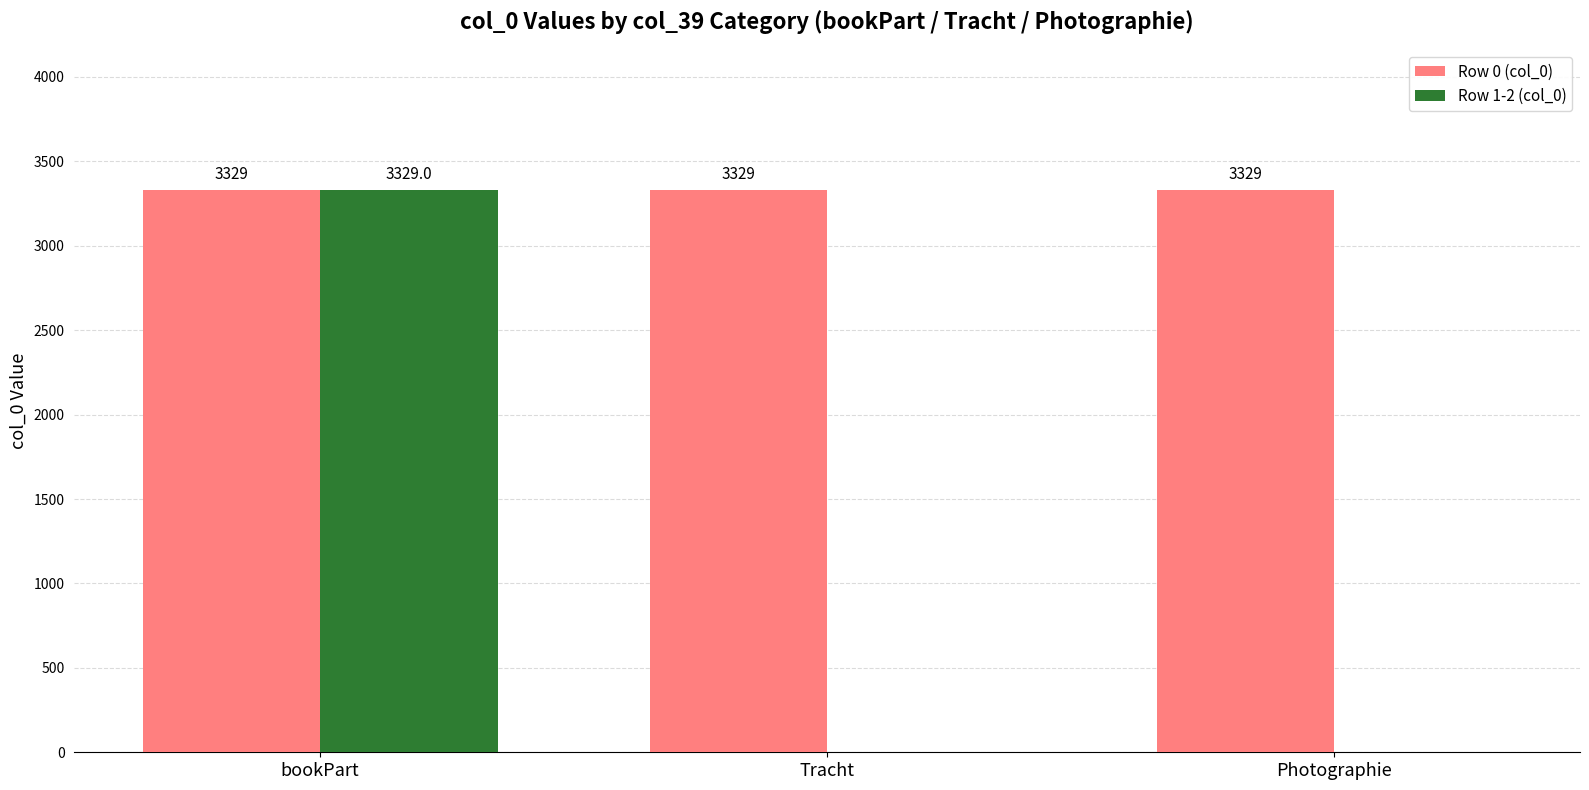

Which series changed the most between bookPart and Tracht?

Row 1-2 (col_0)